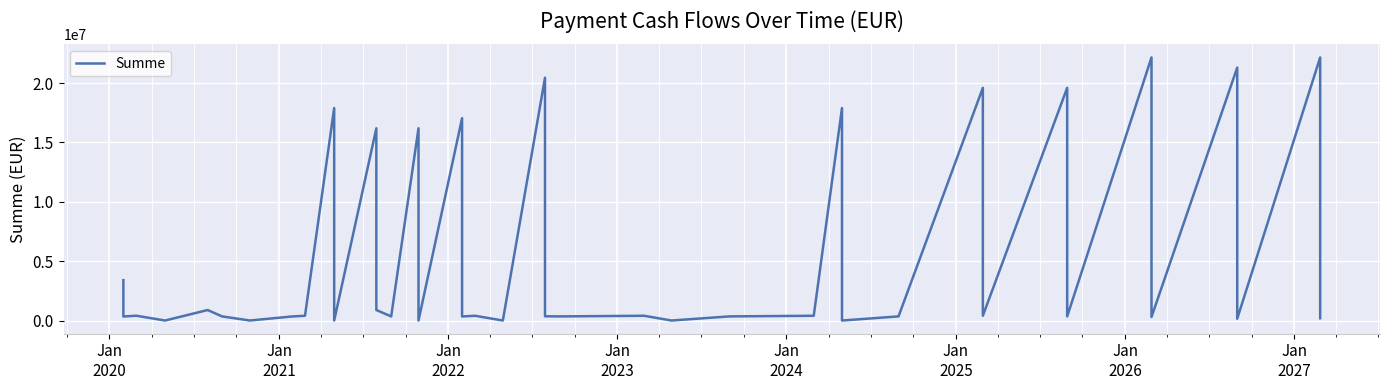

Reading left to right, transcribe all the data shown in this chart.

3399006.2	340860.0	405001.6	0.0	884100.0	347242.5	0.0	340860.0	400507.5	17895000.0	0.0	16191000.0	884100.0	347242.5	16191000.0	0.0	17043000.0	340860.0	400507.5	0.0	20451000.0	357892.5	347242.5	400507.5	0.0	347242.5	400507.5	17895000.0	0.0	347242.5	19599000.0	400507.5	19599000.0	347242.5	22156000.0	302512.5	21303000.0	151252.5	22156000.0	191732.5